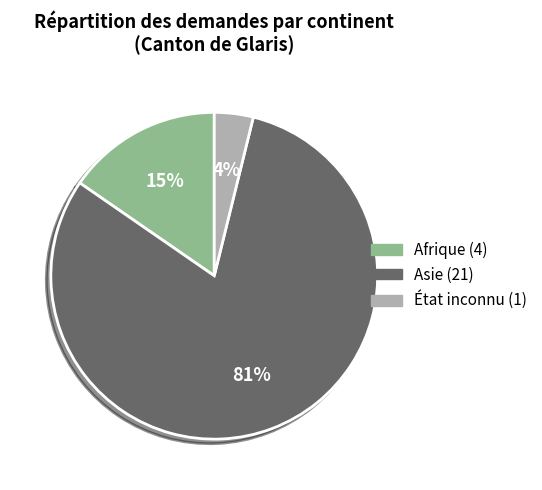

Is there any slice that represents more than half of the pie?

Yes